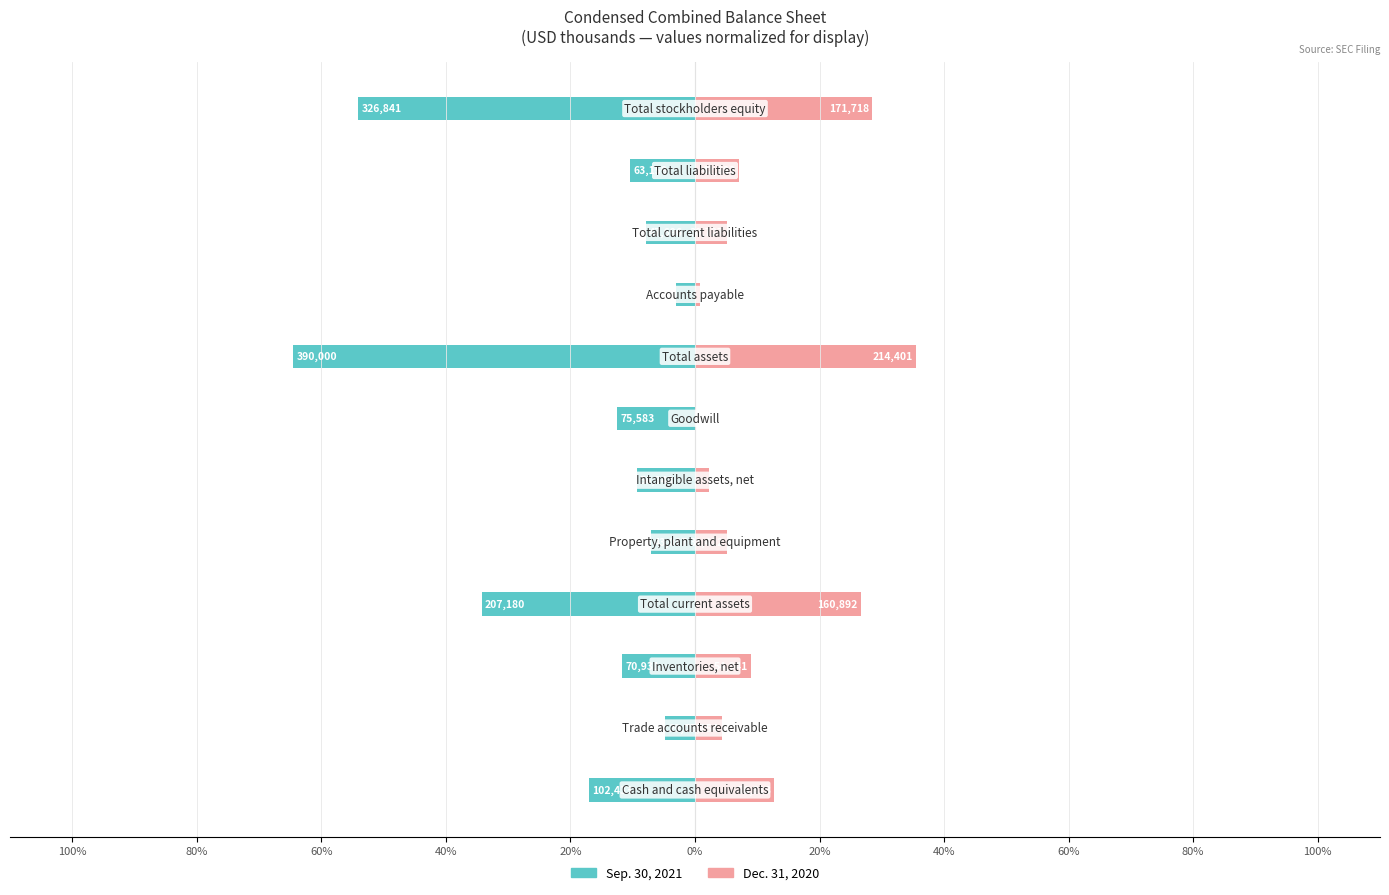

How many values in Dec. 31, 2020 are above zero?

11